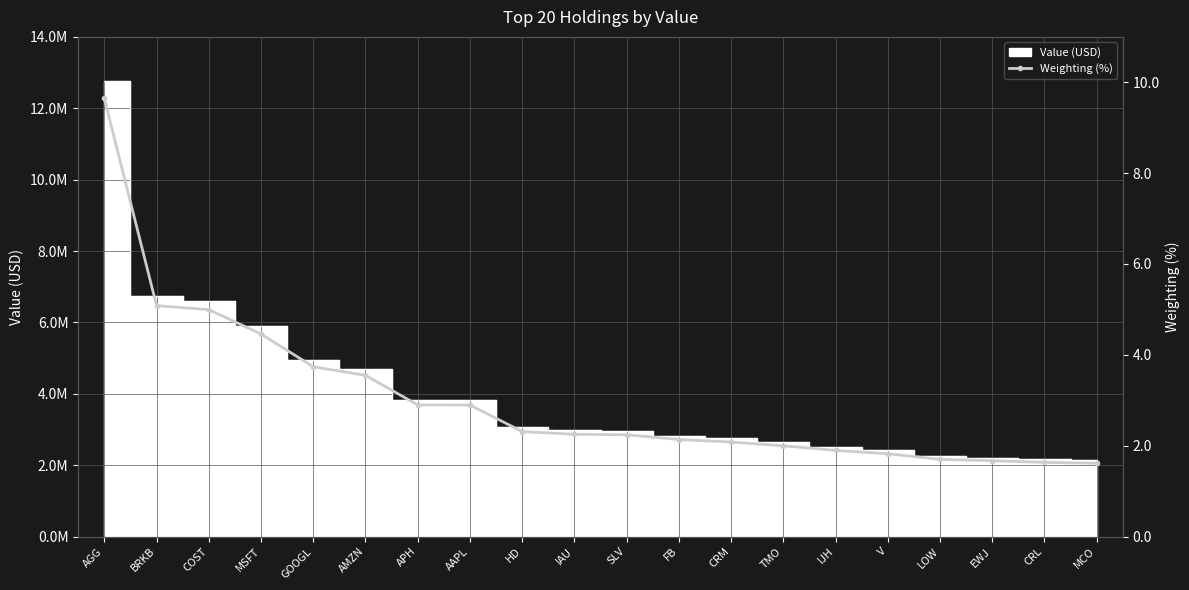

Reading left to right, transcribe all the data shown in this chart.

AGG=9.6	BRKB=5.1	COST=5.0	MSFT=4.5	GOOGL=3.7	AMZN=3.5	APH=2.9	AAPL=2.9	HD=2.3	IAU=2.3	SLV=2.2	FB=2.1	CRM=2.1	TMO=2.0	IJH=1.9	V=1.8	LOW=1.7	EWJ=1.7	CRL=1.6	MCO=1.6